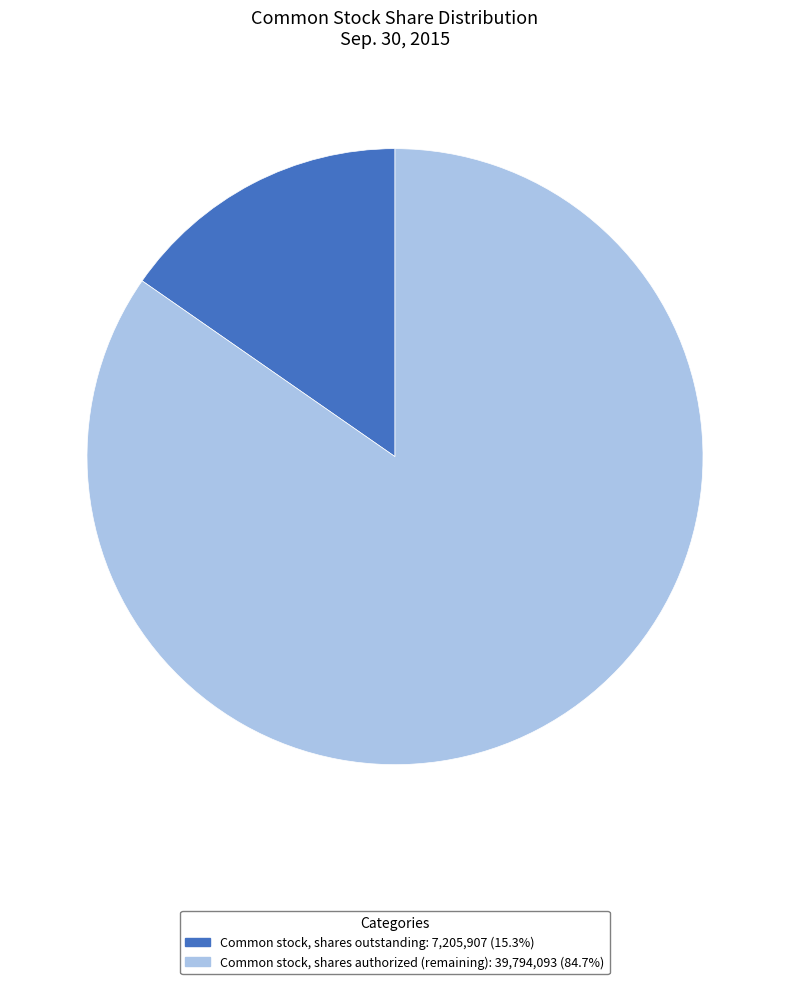

Does Common stock, shares authorized (remaining): 39,794,093 (84.7%) account for over 50% of the chart?

Yes